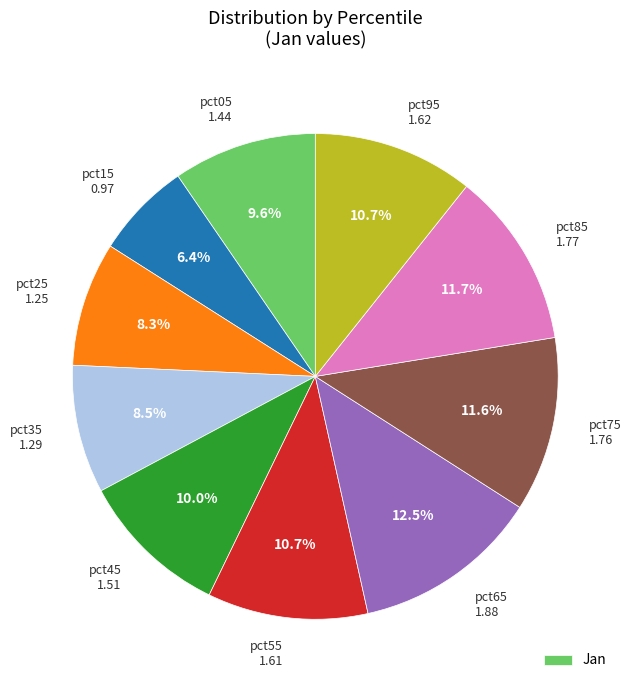

Is there a majority slice in this chart?

No